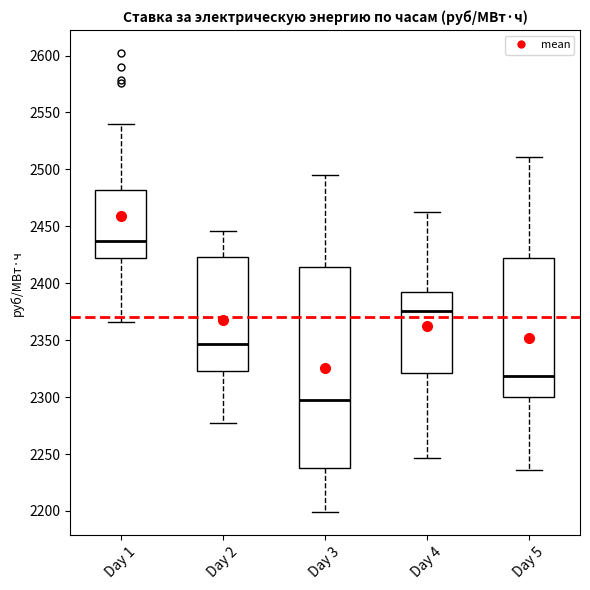

Reading left to right, transcribe this box plot: for each box, give where its median line is, the range the box spans, and where its two whiskers end, as read against the y-axis. The values are not printed on the chart, so give them approximately, as read against the axis.

Day 1: median 2435, box 2420 to 2480, whiskers 2365 to 2540
Day 2: median 2345, box 2325 to 2425, whiskers 2275 to 2445
Day 3: median 2300, box 2240 to 2415, whiskers 2200 to 2495
Day 4: median 2375, box 2320 to 2395, whiskers 2245 to 2460
Day 5: median 2320, box 2300 to 2420, whiskers 2235 to 2510